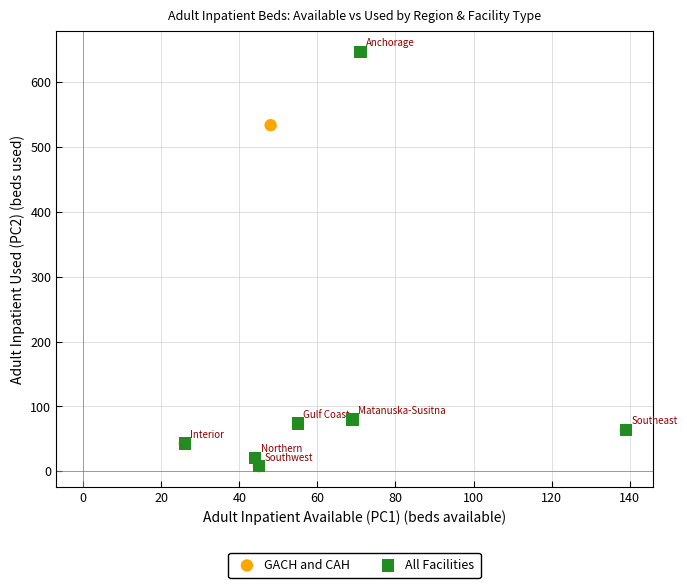

Which series has the widest spread of Y values?

All Facilities